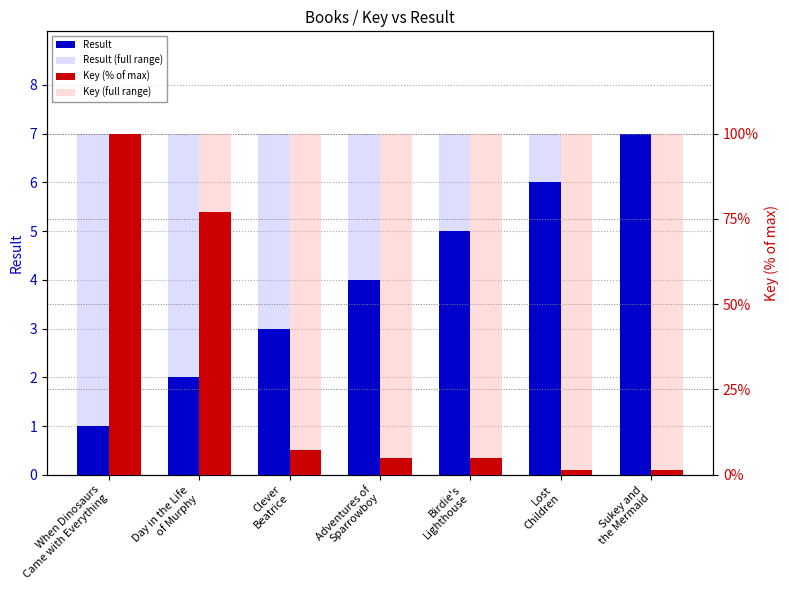

Reading left to right, what are all the values shown in this chart?

Result: 1.0	2.0	3.0	4.0	5.0	6.0	7.0
Result (full): 7.0	7.0	7.0	7.0	7.0	7.0	7.0
Key (% of max): 100.0	77.0	7.2	4.8	4.8	1.4	1.4
Key (full): 100.0	100.0	100.0	100.0	100.0	100.0	100.0